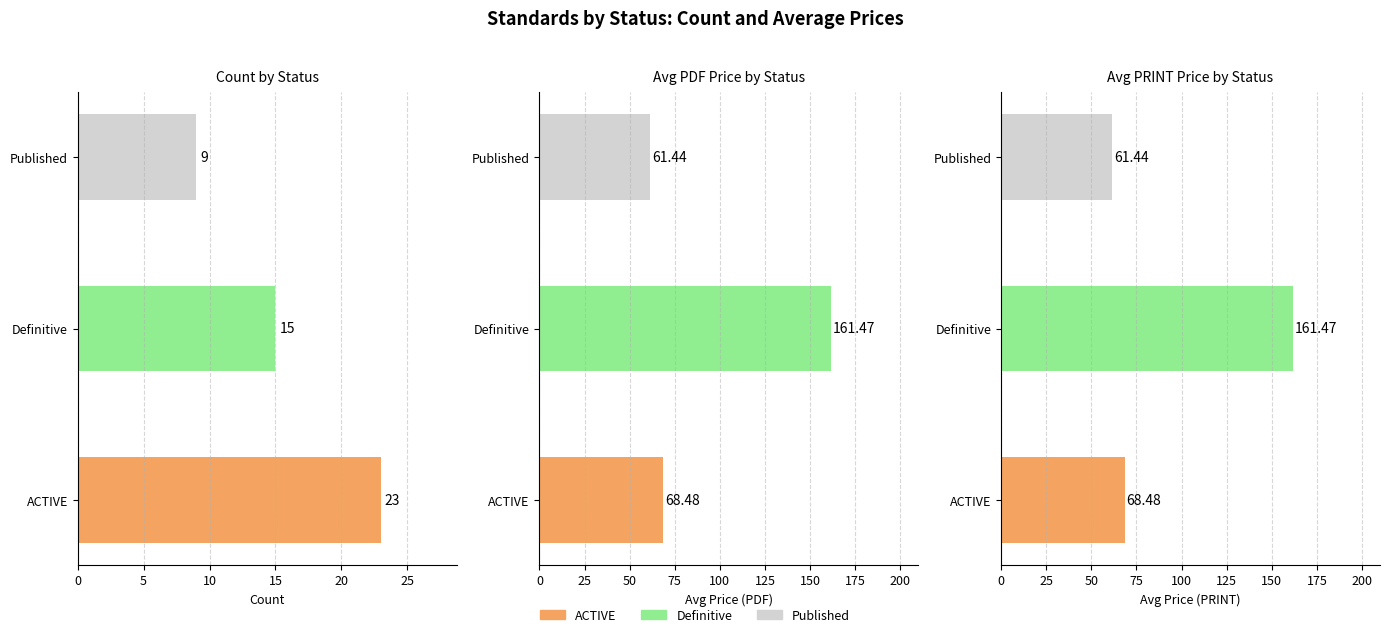

List the series in order of their peak value, highest first.

Avg PDF Price, Avg PRINT Price, Count